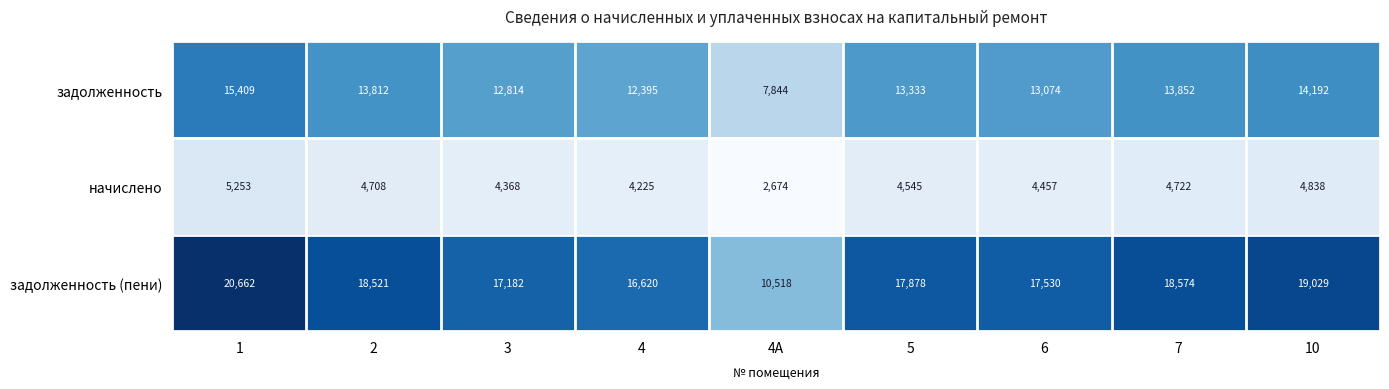

What is the greatest value displayed?

20662